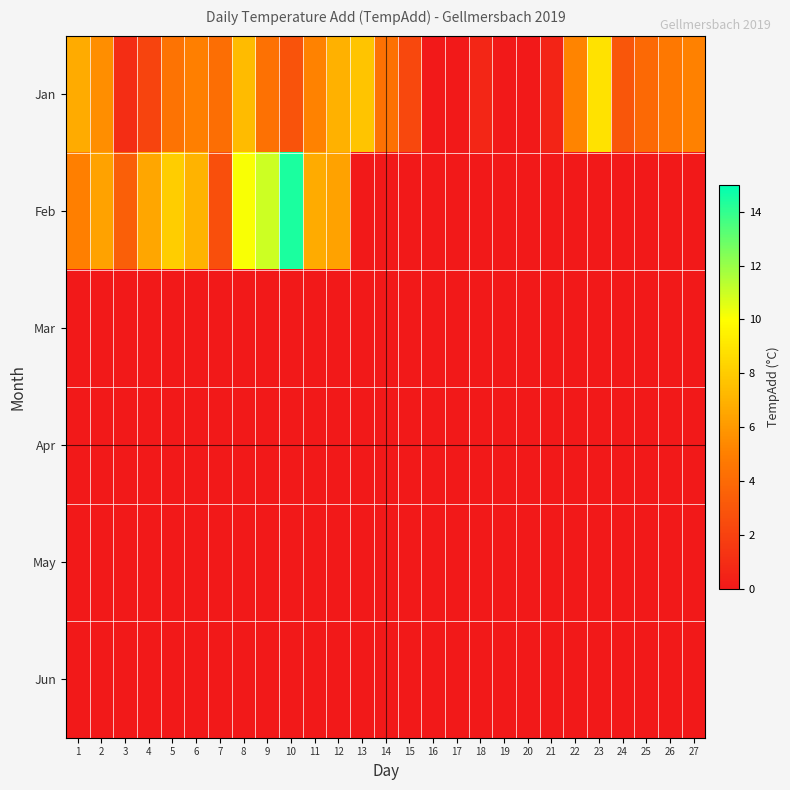

At how many categories does at least one series exceed 5?

14